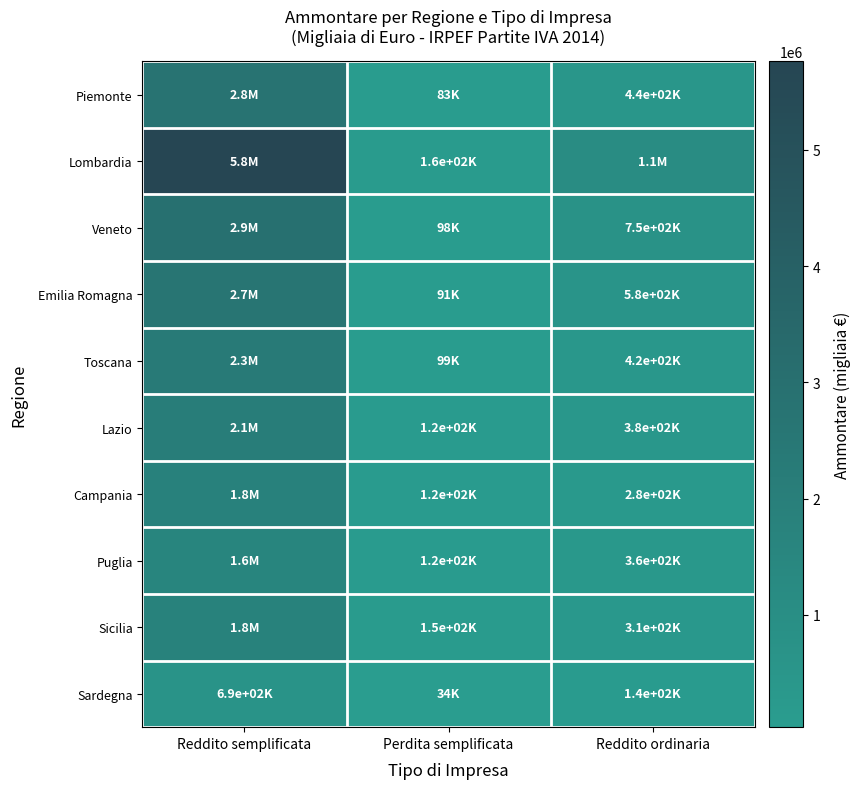

Between Reddito semplificata and Reddito ordinaria, which is larger?

Reddito semplificata